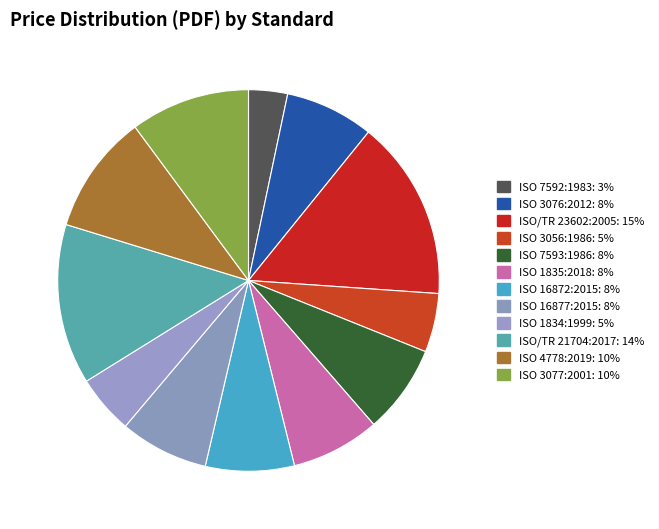

How many slices are in this pie chart?

12